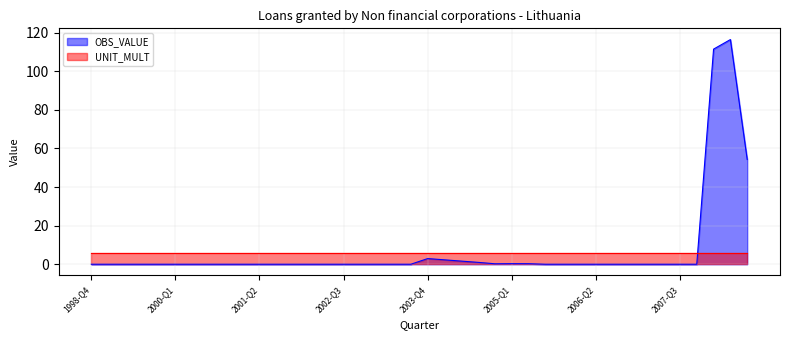

What is the difference between the maximum and minimum values?

116.4